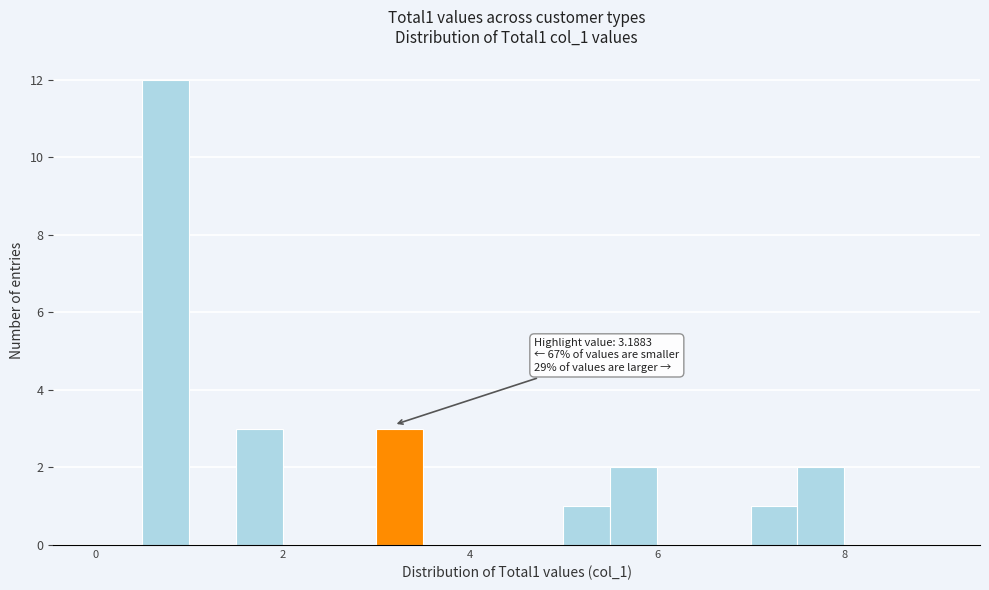

Around what value on the x-axis is the tallest bar? Give the approximate position of its centre, as read against the axis.

0.8